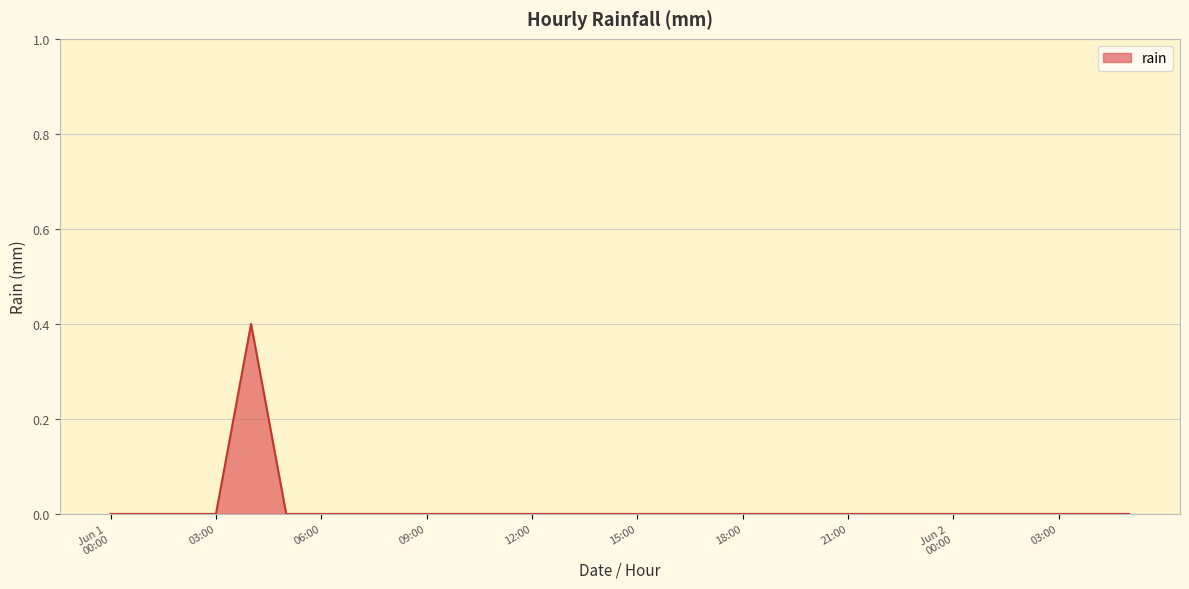

What is the difference between the maximum and minimum values?

0.4